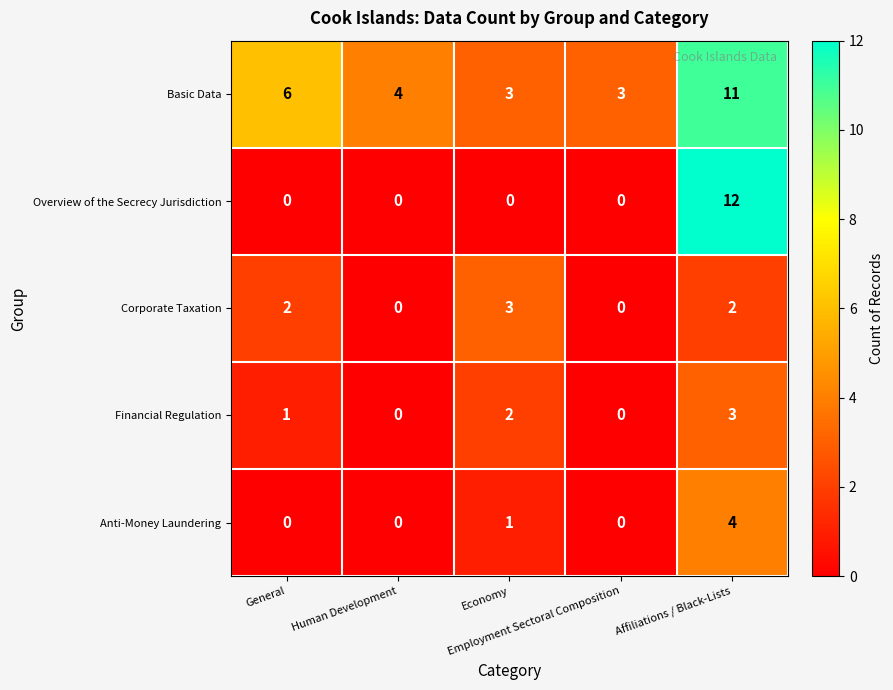

What is the sum of all Corporate Taxation values?

7